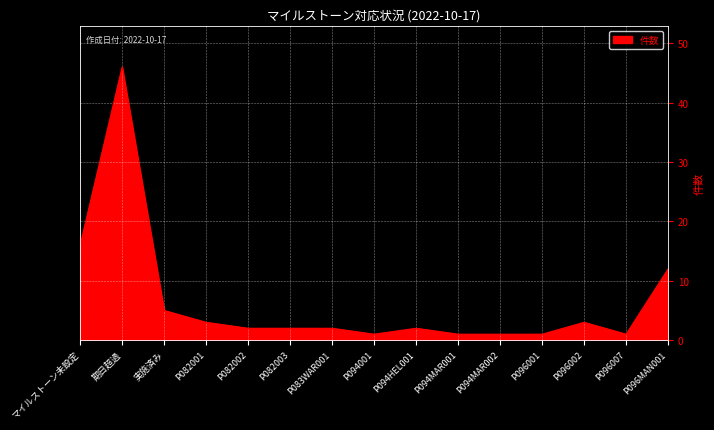

Which label corresponds to the largest value in the chart?

期日超過